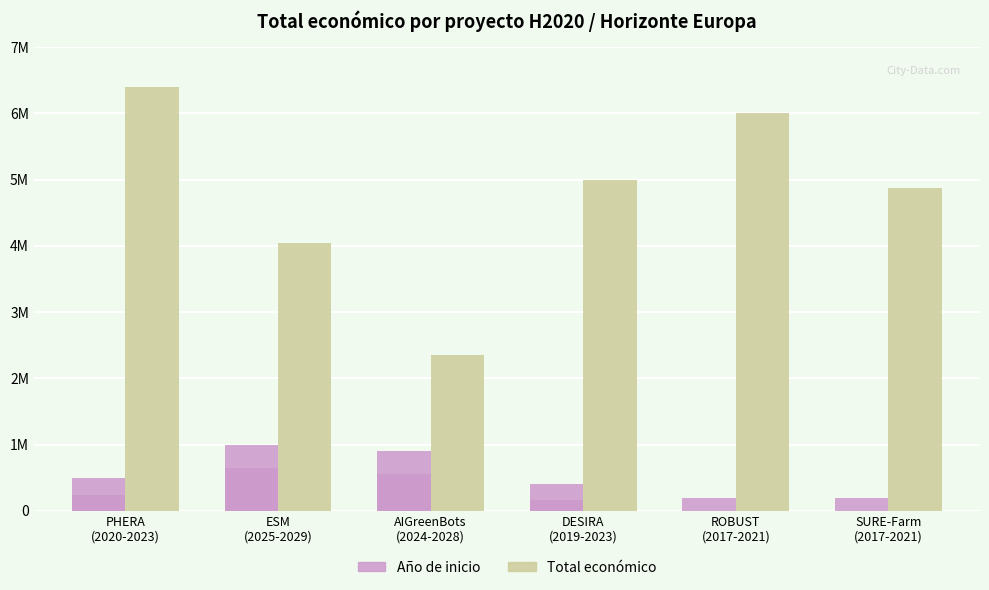

List the labels in order of Año de inicio value, largest first.

ESM
(2025-2029), AIGreenBots
(2024-2028), PHERA
(2020-2023), DESIRA
(2019-2023), ROBUST
(2017-2021), SURE-Farm
(2017-2021)